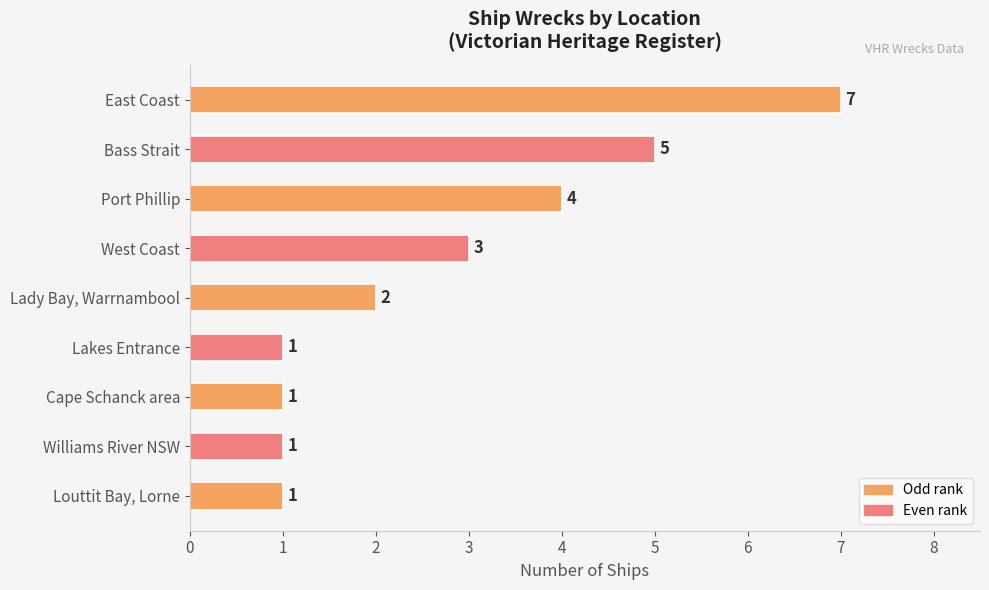

What is the ratio of the value at Lady Bay, Warrnambool to the value at Port Phillip?

0.5